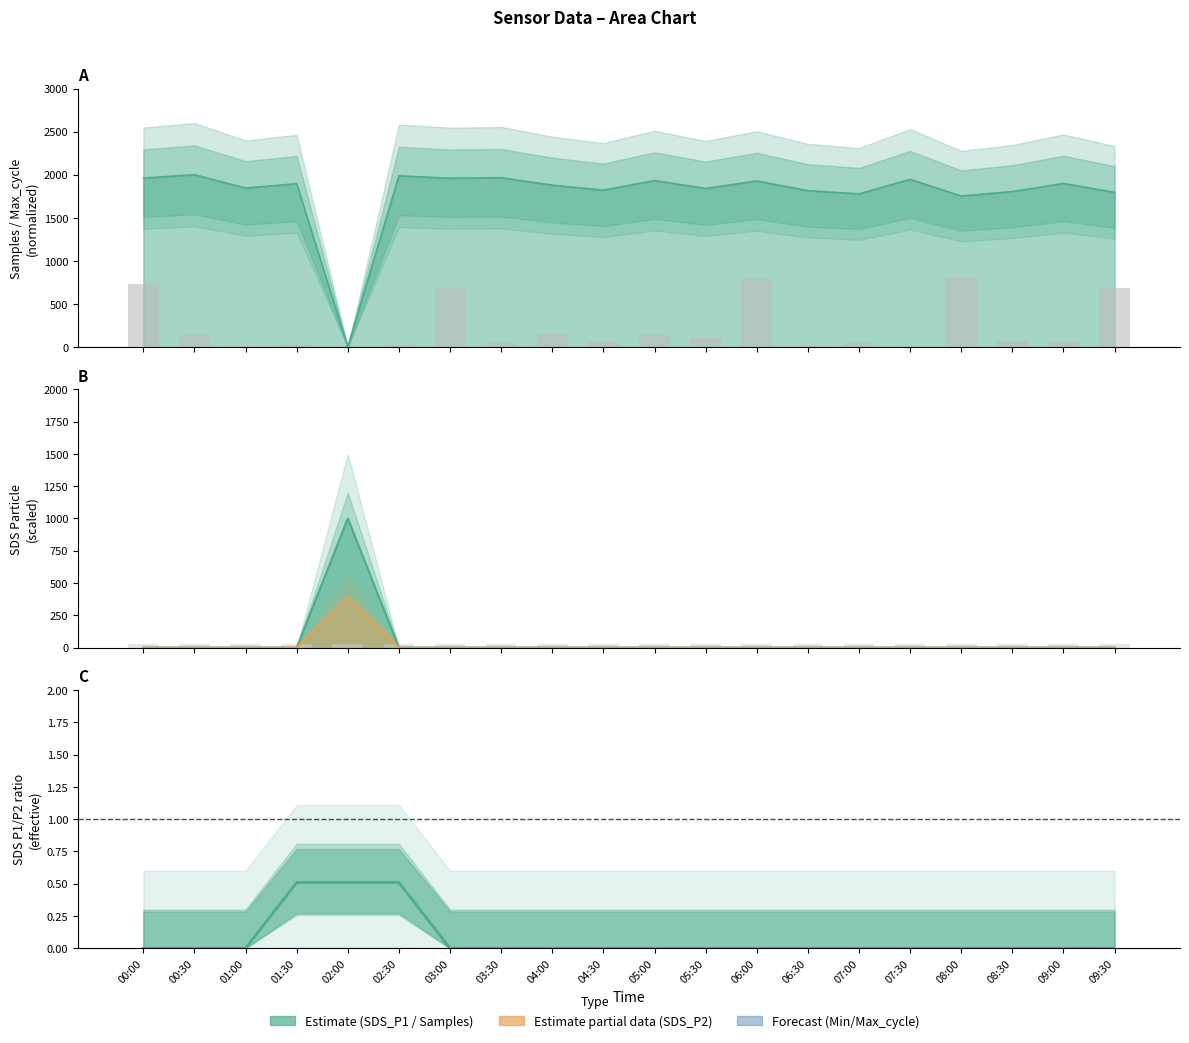

Which series changed the most between 04:00 and 09:00?

Max_cycle (normalized)